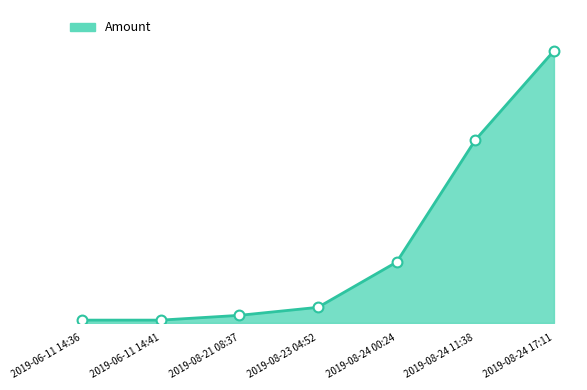

What is the change in value from 2019-08-23 04:52 to 2019-08-24 00:24?

+0.8